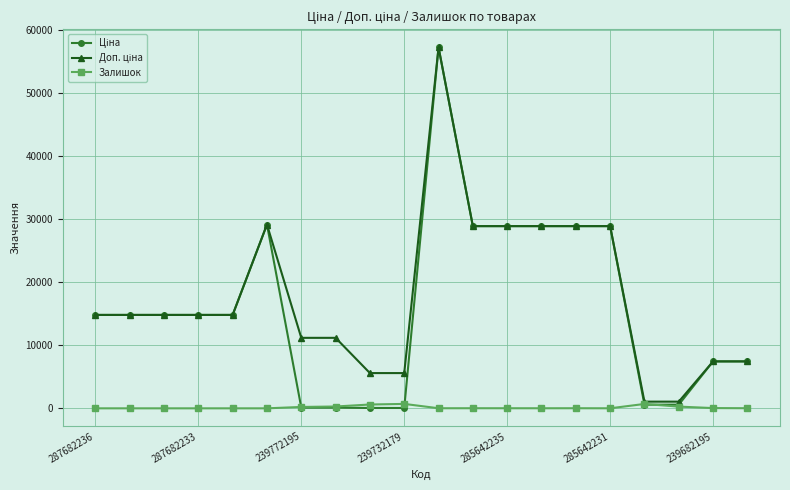

What is the maximum value shown in the chart?

57258.0